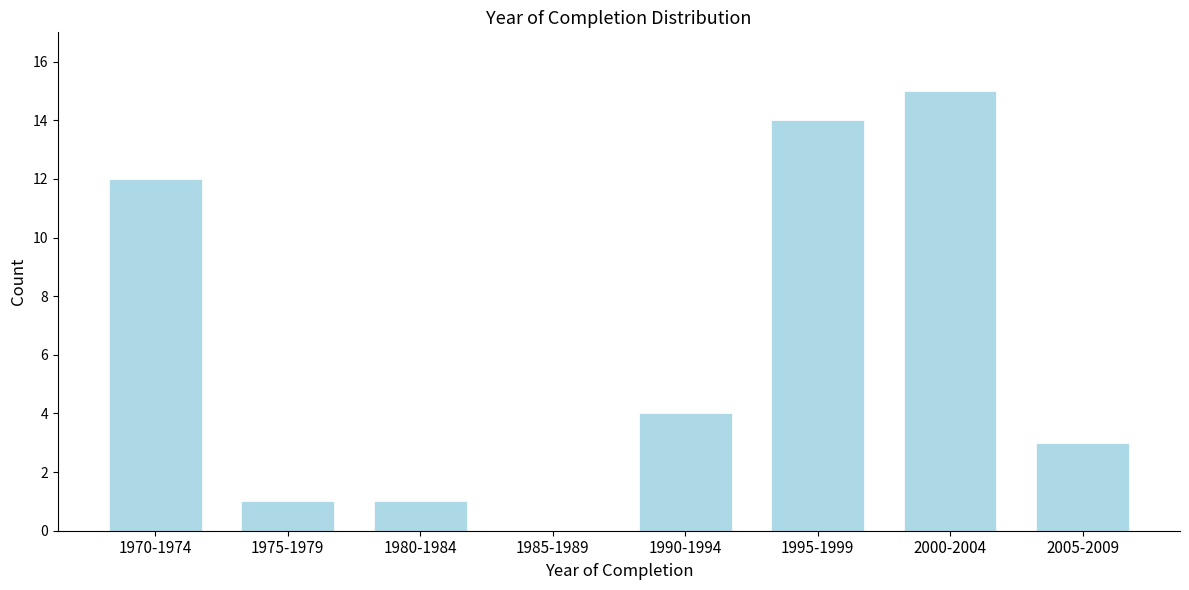

Reading left to right, extract all data points from this chart.

1970-1974=12	1975-1979=1	1980-1984=1	1985-1989=0	1990-1994=4	1995-1999=14	2000-2004=15	2005-2009=3